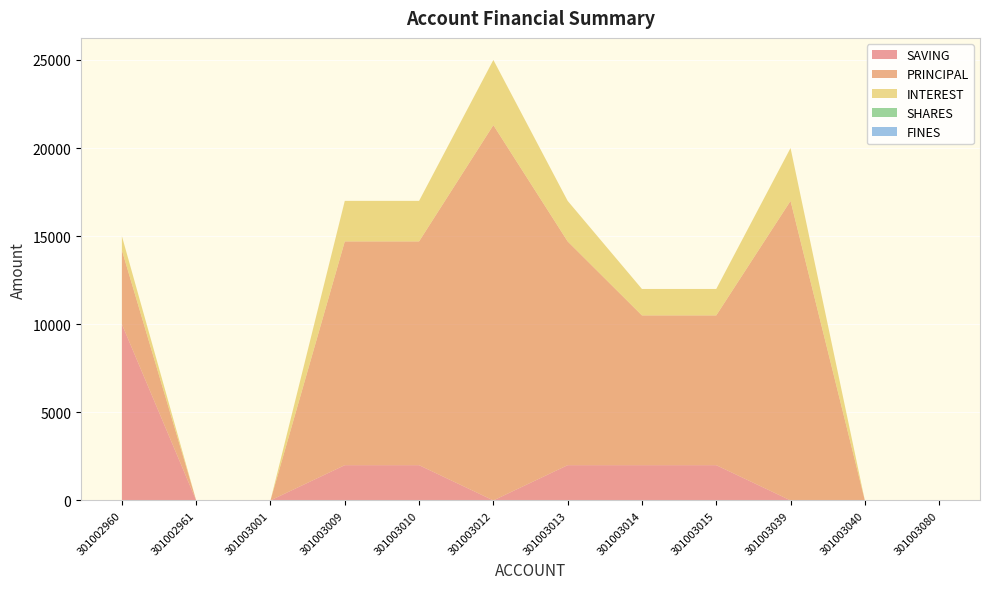

Reading left to right, what are all the values shown in this chart?

SAVING: 10000	0	0	2000	2000	0	2000	2000	2000	0	0	0
PRINCIPAL: 4200	0	0	12700	12700	21300	12700	8500	8500	17000	0	0
INTEREST: 800	0	0	2300	2300	3700	2300	1500	1500	3000	0	0
SHARES: 0	0	0	0	0	0	0	0	0	0	0	0
FINES: 0	0	0	0	0	0	0	0	0	0	0	0